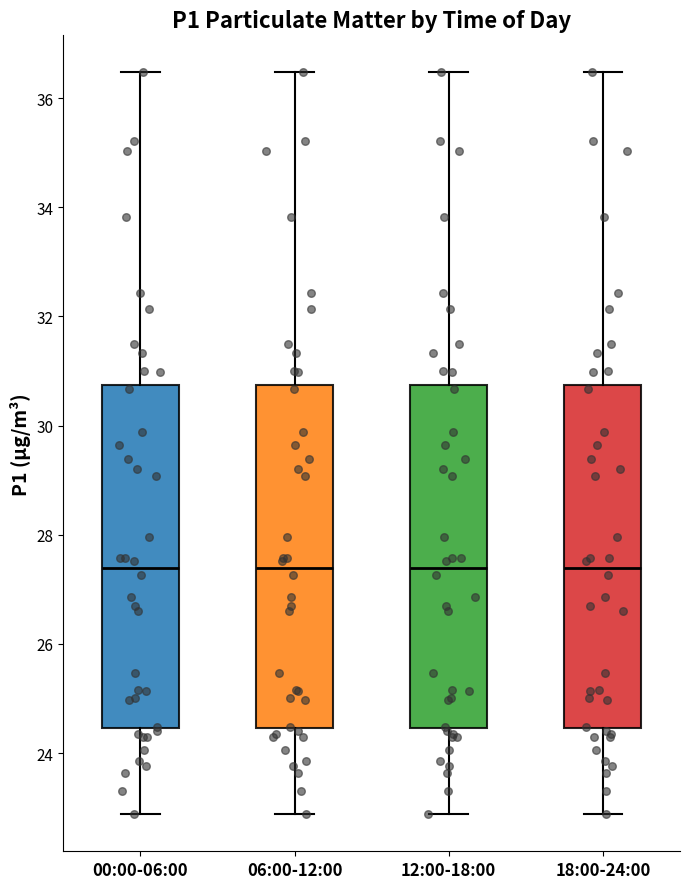

Reading left to right, transcribe this box plot: for each box, give where its median line is, the range the box spans, and where its two whiskers end, as read against the y-axis. The values are not printed on the chart, so give them approximately, as read against the axis.

00:00-06:00: median 27.4, box 24.4 to 30.8, whiskers 22.8 to 36.4
06:00-12:00: median 27.4, box 24.4 to 30.8, whiskers 22.8 to 36.4
12:00-18:00: median 27.4, box 24.4 to 30.8, whiskers 22.8 to 36.4
18:00-24:00: median 27.4, box 24.4 to 30.8, whiskers 22.8 to 36.4